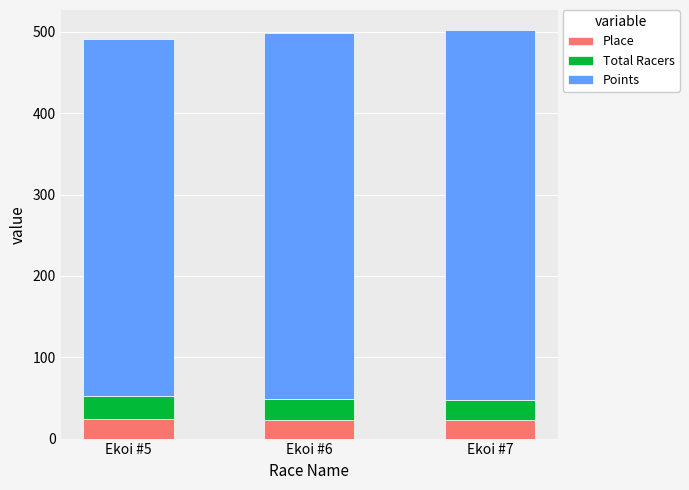

What is the total value across all series at Ekoi #5?

490.6